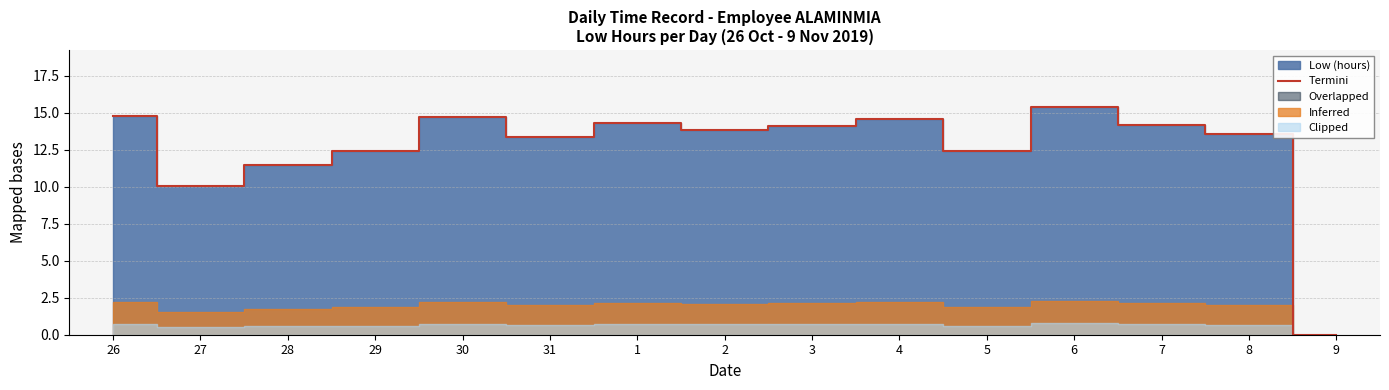

What position from the right is 5?

5